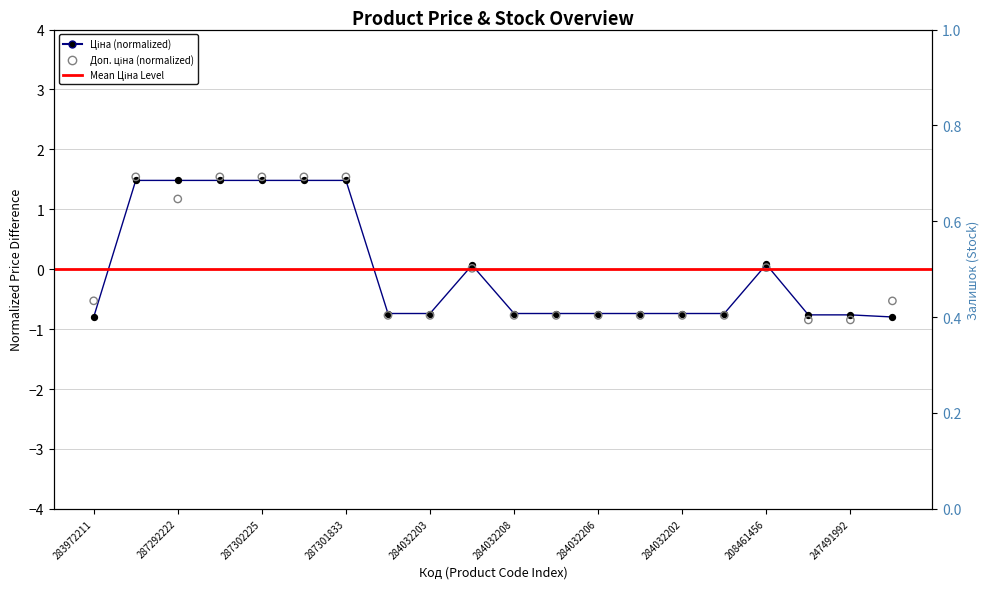

Which series contains the lowest Y value?

Доп. ціна